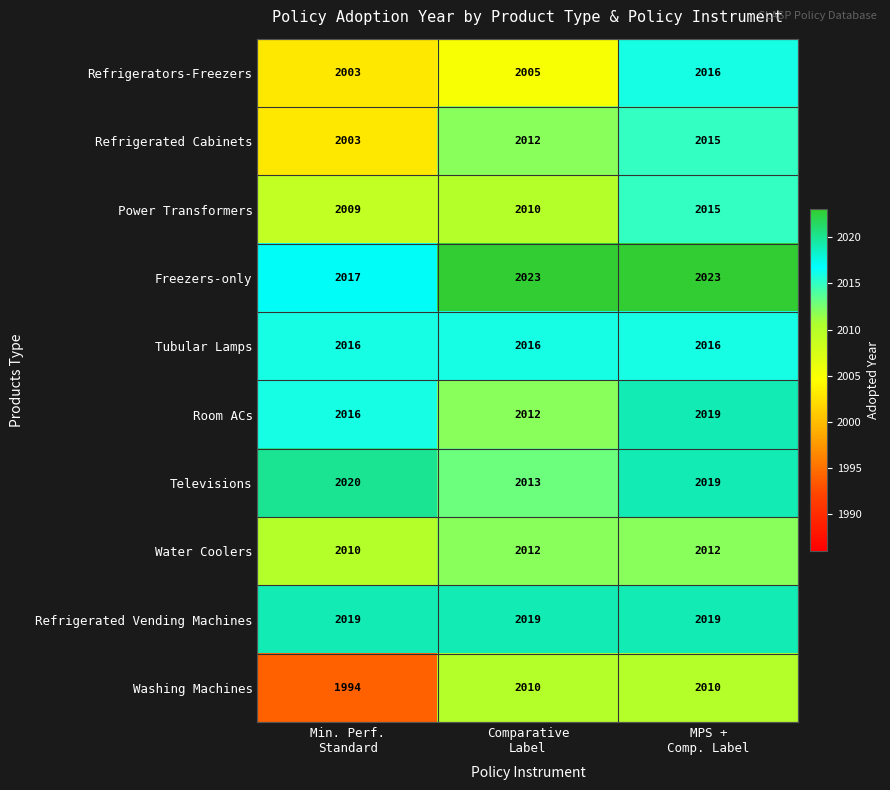

What is the sum of all Refrigerated Vending Machines values?

6057